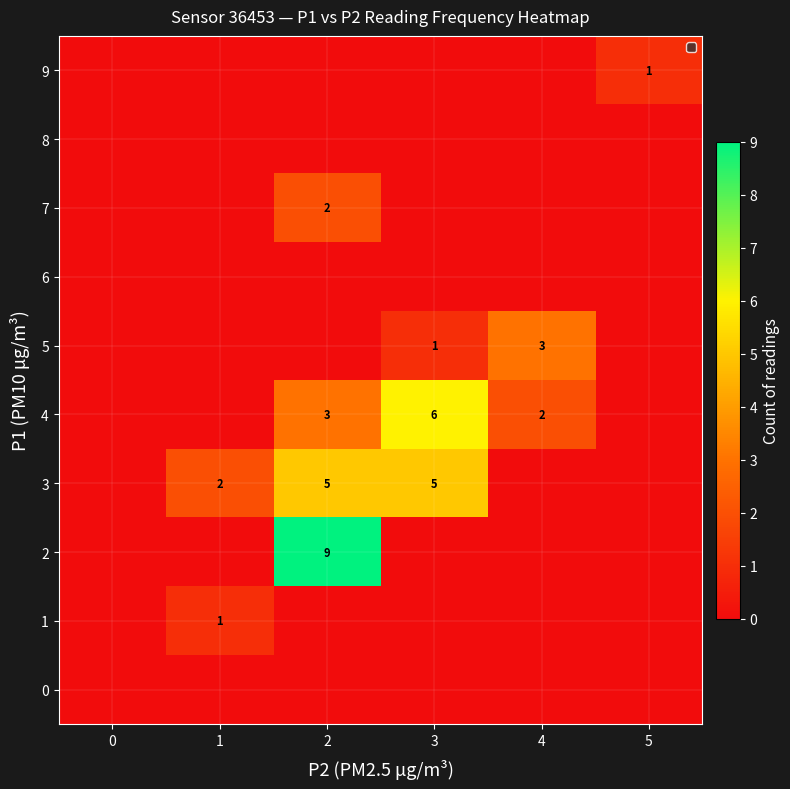

Is it true that 4 equals 5 at 2?

False